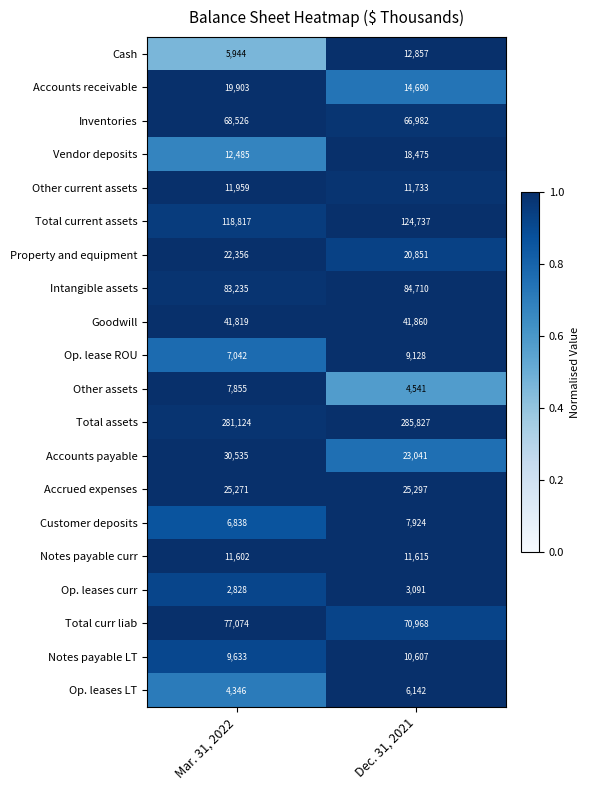

Is the value of Other current assets at Mar. 31, 2022 greater than the value of Total assets at Dec. 31, 2021?

No